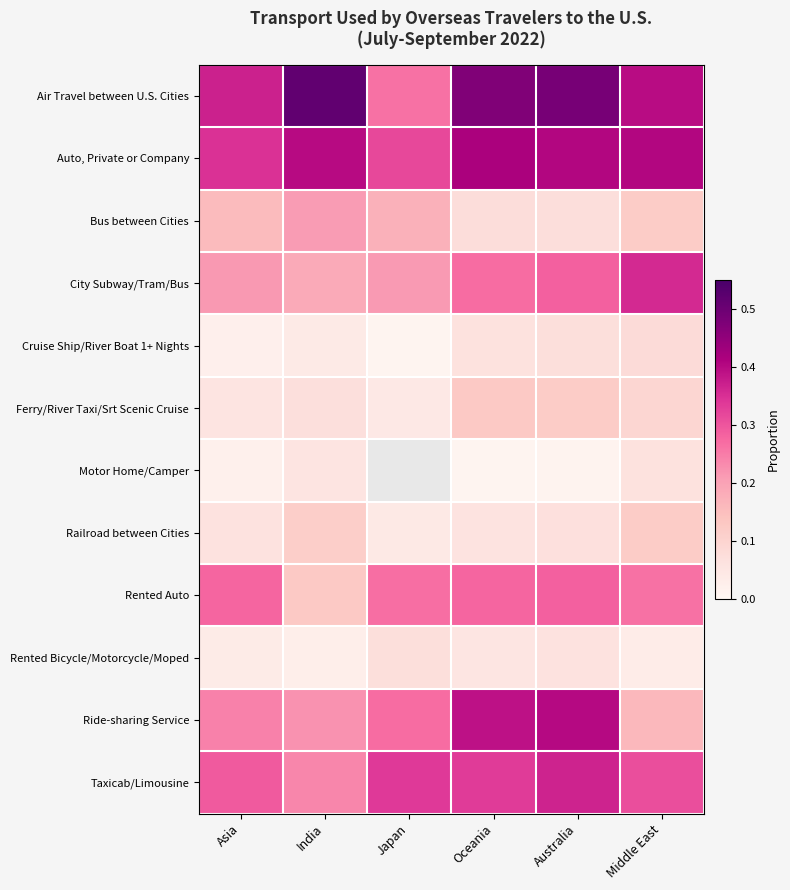

At Middle East, list the series in order from smallest to largest.

Rented Bicycle/Motorcycle/Moped, Motor Home/Camper, Cruise Ship/River Boat 1+ Nights, Ferry/River Taxi/Srt Scenic Cruise, Bus between Cities, Railroad between Cities, Ride-sharing Service, Rented Auto, Taxicab/Limousine, City Subway/Tram/Bus, Air Travel between U.S. Cities, Auto, Private or Company